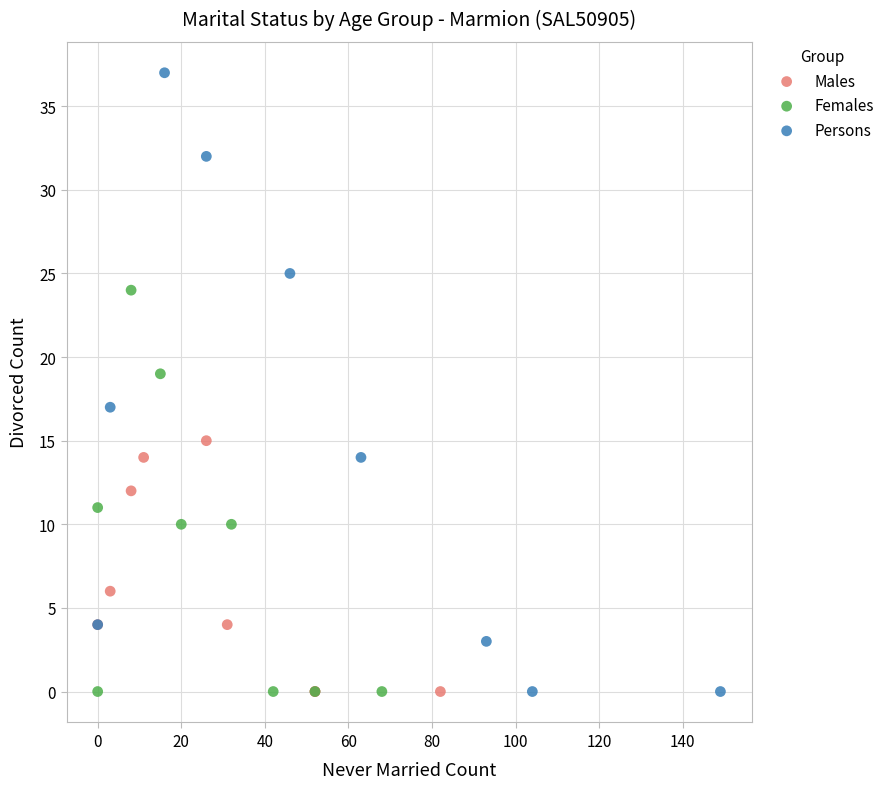

Which series has the largest Y range (max minus min)?

Persons